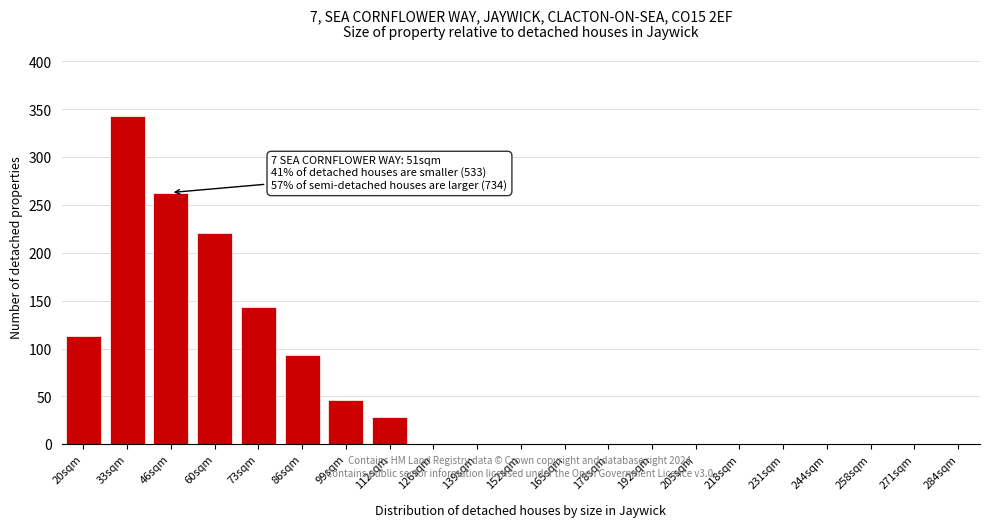

Reading left to right, what are all the values shown in this chart?

20sqm=113	33sqm=343	46sqm=263	60sqm=221	73sqm=143	86sqm=93	99sqm=46	112sqm=28	126sqm=0	139sqm=0	152sqm=0	165sqm=0	178sqm=0	192sqm=0	205sqm=0	218sqm=0	231sqm=0	244sqm=0	258sqm=0	271sqm=0	284sqm=0